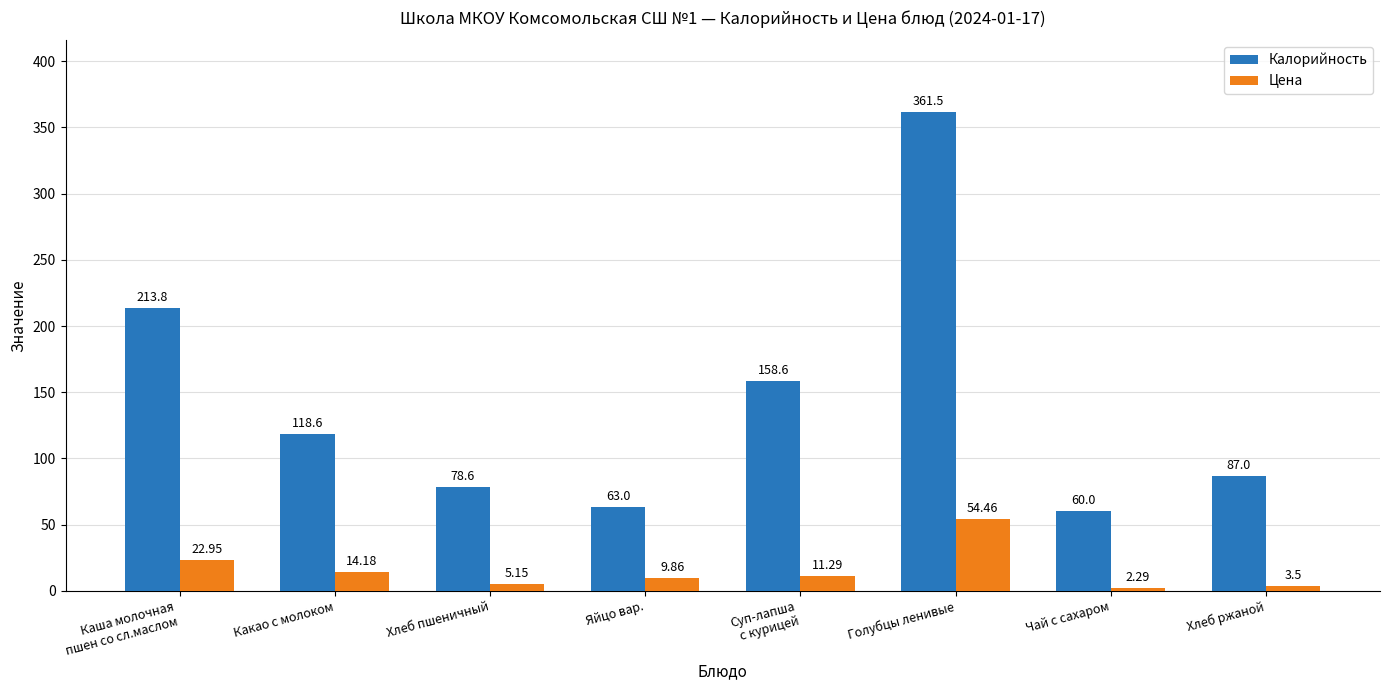

How many values in the Калорийность series exceed 118?

4